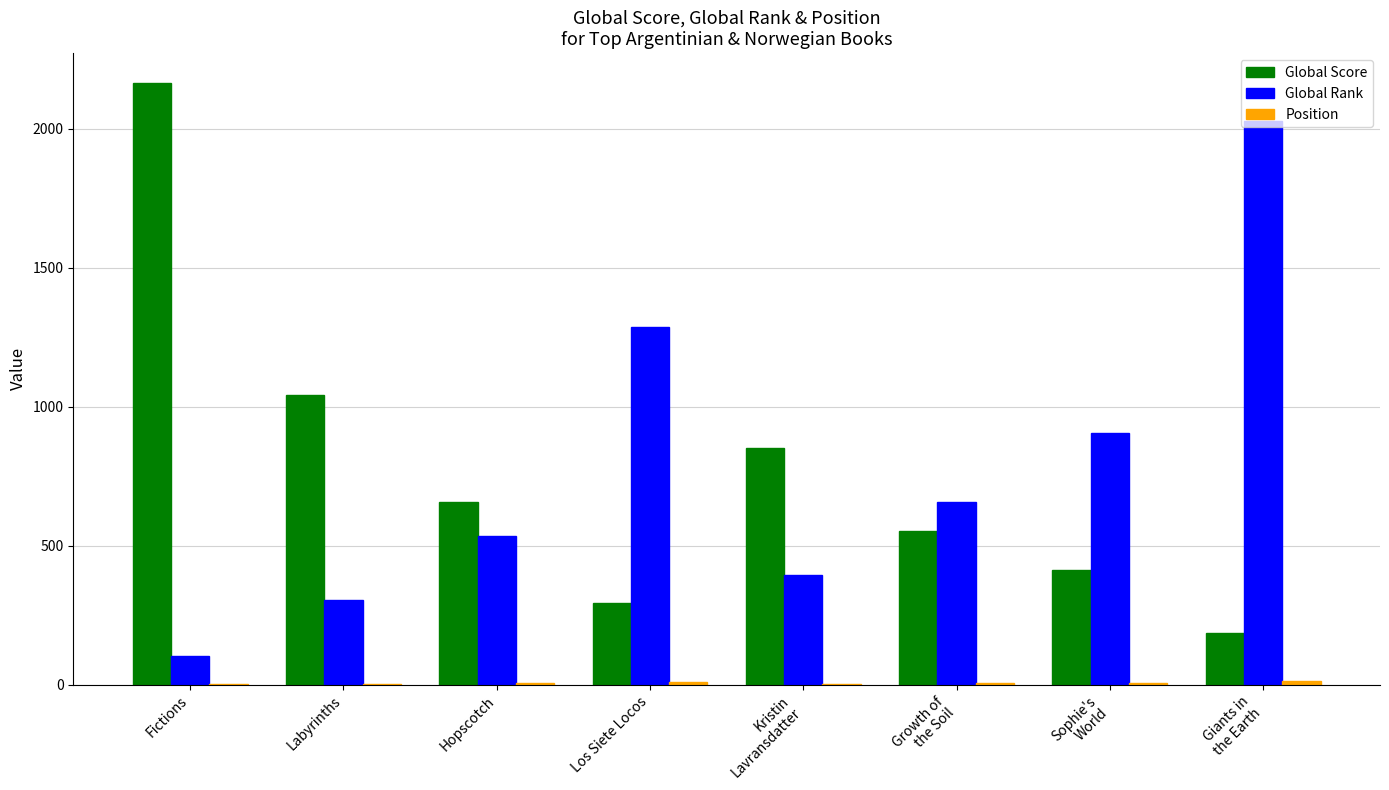

What is the sum of all Global Rank values?

6205